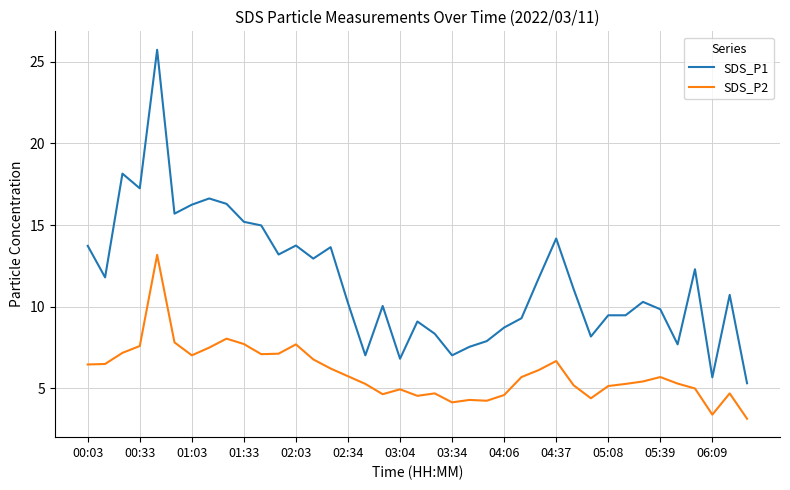

List the series in order of their overall mean, highest first.

SDS_P1, SDS_P2